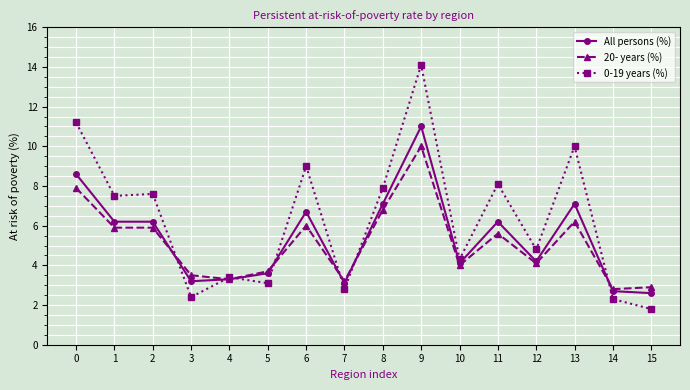

Reading right to left, transcribe all the data shown in this chart.

All persons (%): 2.6	2.7	7.1	4.2	6.2	4.1	11.0	7.1	3.1	6.7	3.6	3.3	3.2	6.2	6.2	8.6
20- years (%): 2.9	2.8	6.2	4.1	5.6	4.0	10.0	6.8	3.2	6.0	3.7	3.3	3.5	5.9	5.9	7.9
0-19 years (%): 1.8	2.3	10.0	4.8	8.1	4.3	14.1	7.9	2.8	9.0	3.1	3.4	2.4	7.6	7.5	11.2